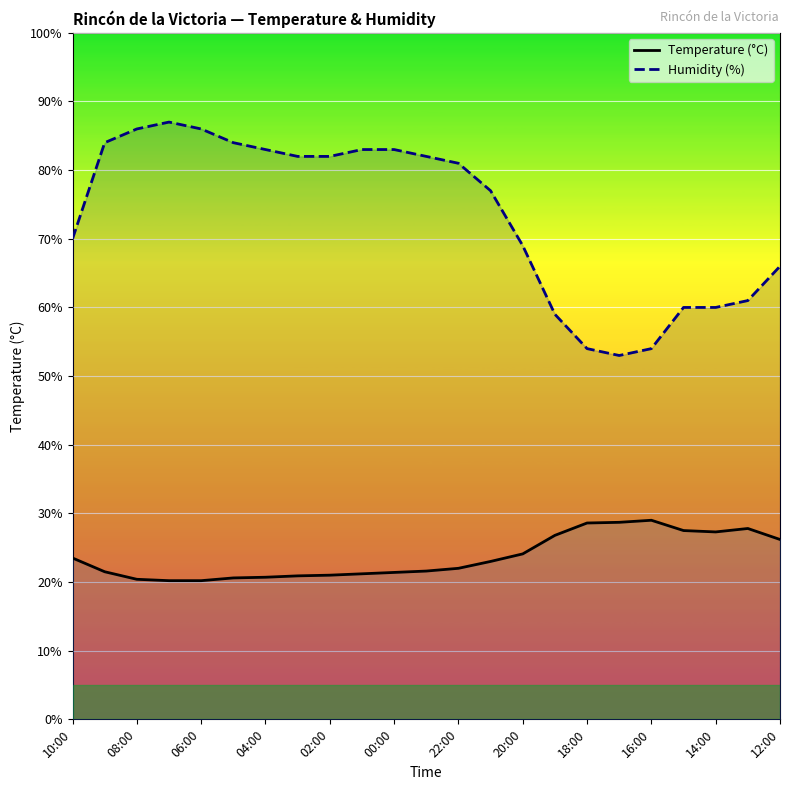

Which series has the widest spread of values?

Humidity (%)